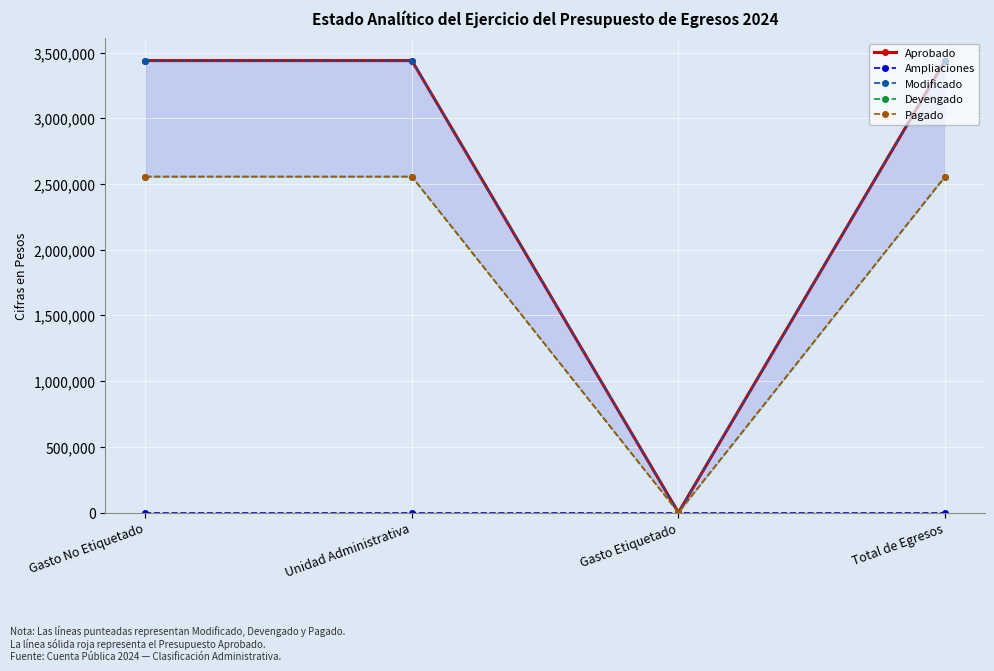

Reading left to right, list all the values displayed in this chart.

Aprobado: Gasto No Etiquetado=3440000	Unidad Administrativa=3440000	Gasto Etiquetado=0	Total de Egresos=3440000
Ampliaciones: Gasto No Etiquetado=0	Unidad Administrativa=0	Gasto Etiquetado=0	Total de Egresos=0
Modificado: Gasto No Etiquetado=3440000	Unidad Administrativa=3440000	Gasto Etiquetado=0	Total de Egresos=3440000
Devengado: Gasto No Etiquetado=2556691	Unidad Administrativa=2556691	Gasto Etiquetado=0	Total de Egresos=2556691
Pagado: Gasto No Etiquetado=2556691	Unidad Administrativa=2556691	Gasto Etiquetado=0	Total de Egresos=2556691